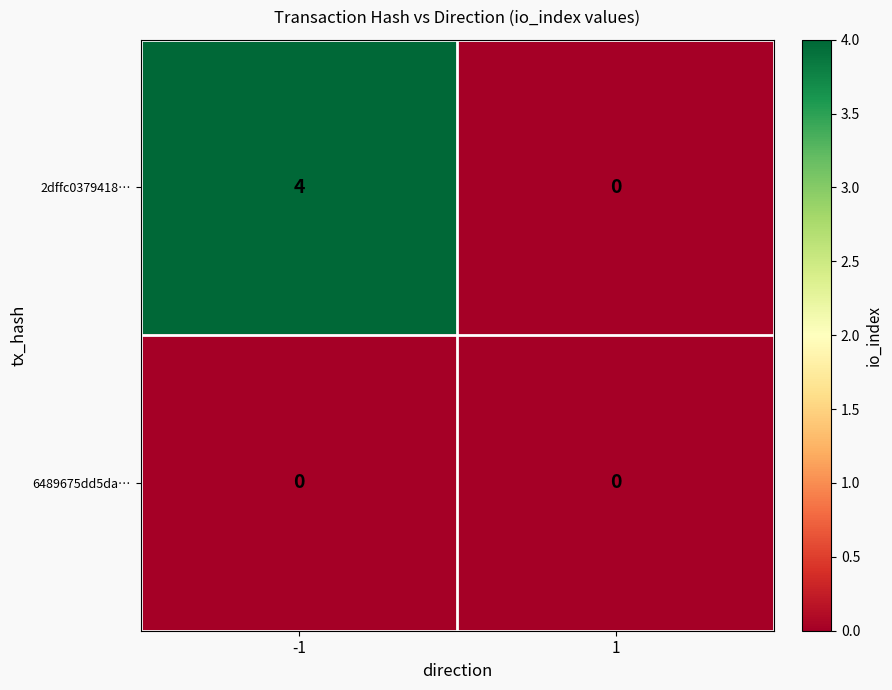

The 2dffc0379418… series shows 7 at -1. True or false?

False